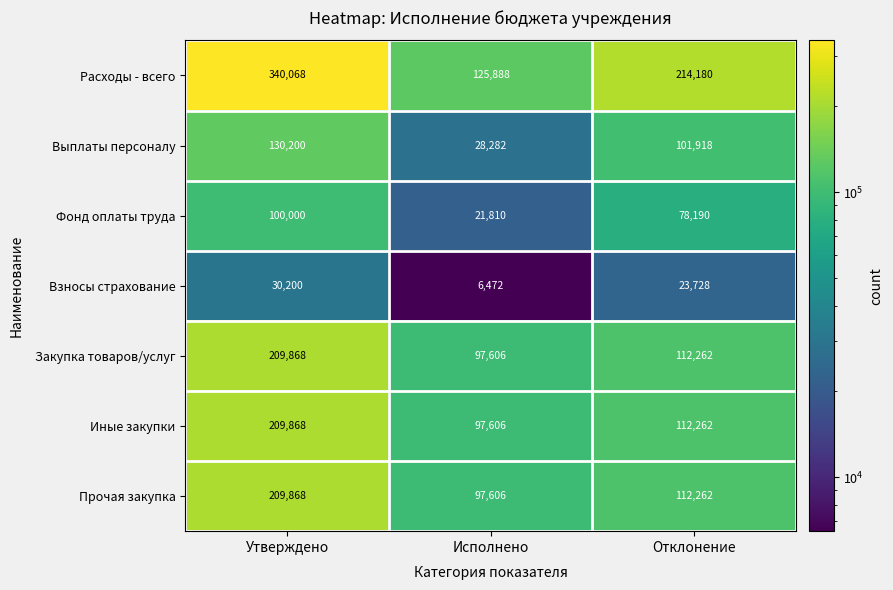

Reading left to right, what are all the values shown in this chart?

Расходы - всего: Утверждено=340068	Исполнено=125888	Отклонение=214180
Выплаты персоналу: Утверждено=130200	Исполнено=28282	Отклонение=101918
Фонд оплаты труда: Утверждено=100000	Исполнено=21810	Отклонение=78190
Взносы страхование: Утверждено=30200	Исполнено=6472	Отклонение=23728
Закупка товаров/услуг: Утверждено=209868	Исполнено=97606	Отклонение=112262
Иные закупки: Утверждено=209868	Исполнено=97606	Отклонение=112262
Прочая закупка: Утверждено=209868	Исполнено=97606	Отклонение=112262